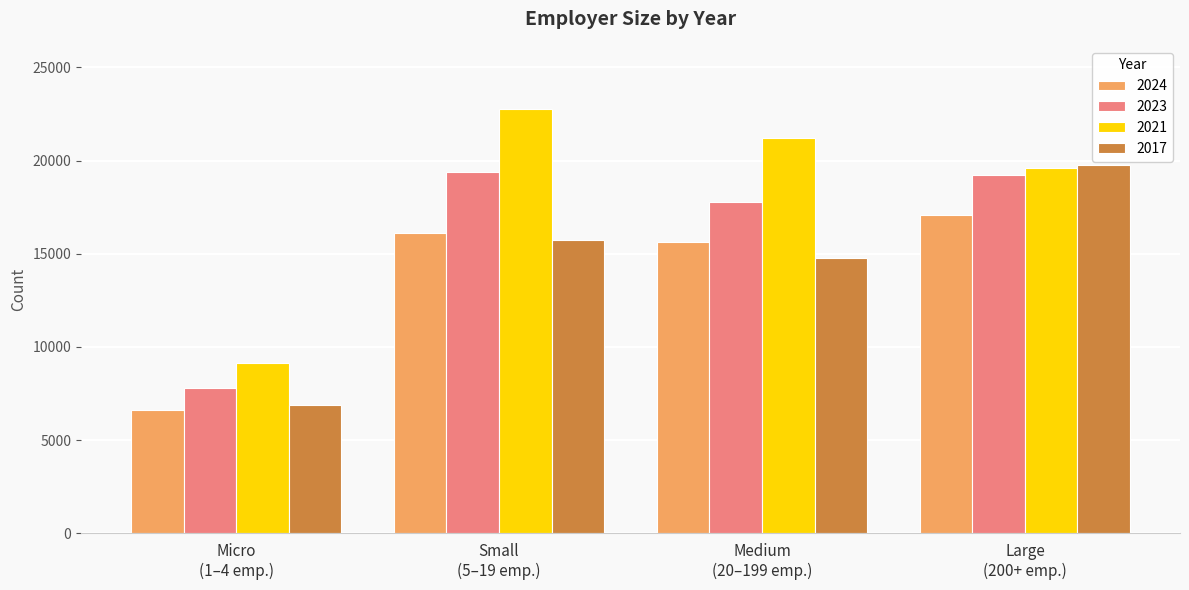

Rank the categories by 2024 value from lowest to highest.

Micro
(1–4 emp.), Medium
(20–199 emp.), Small
(5–19 emp.), Large
(200+ emp.)